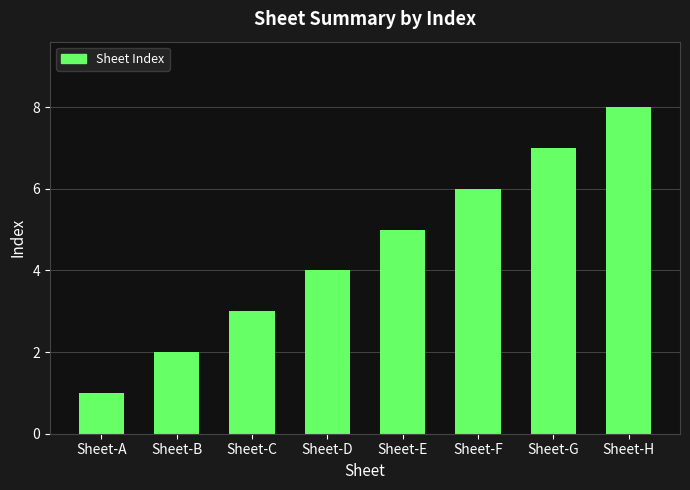

Read the value at Sheet-B.

2